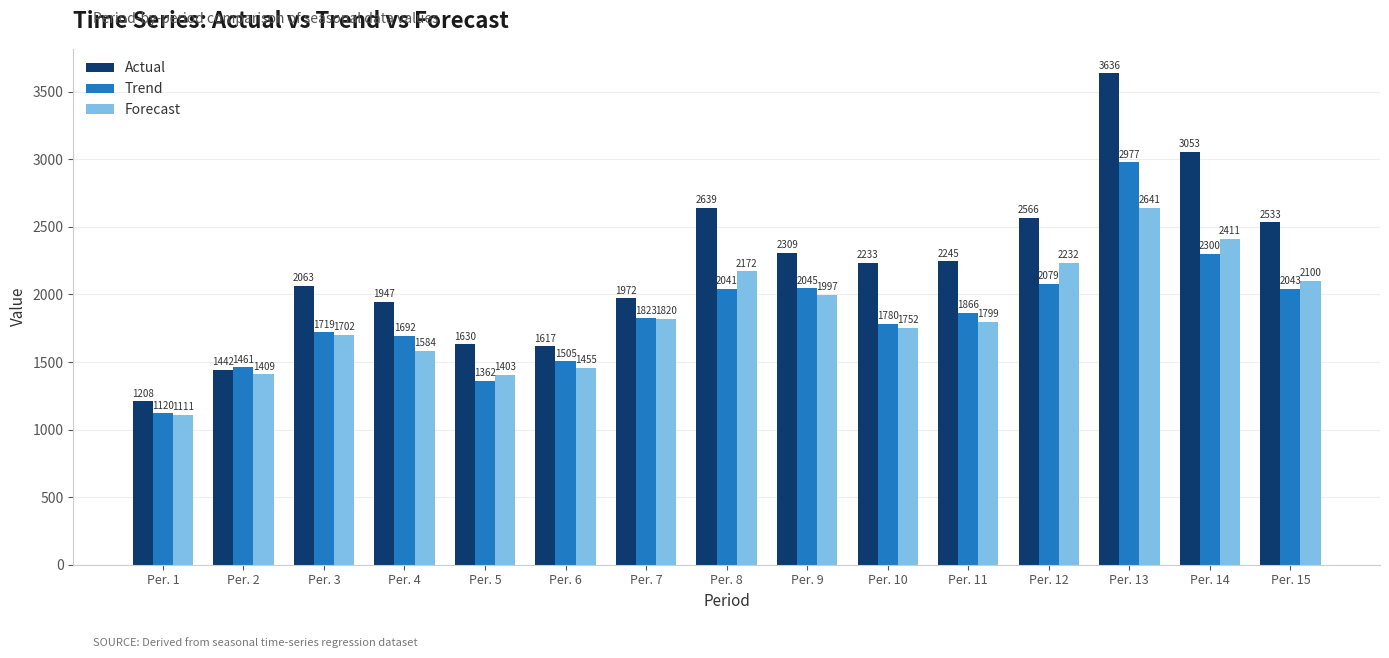

Reading left to right, extract all data points from this chart.

Actual: 1208	1442	2063	1947	1630	1617	1972	2639	2309	2233	2245	2566	3636	3053	2533
Trend: 1120	1461	1719	1692	1362	1505	1823	2041	2045	1780	1866	2079	2977	2300	2043
Forecast: 1111	1409	1702	1584	1403	1455	1820	2172	1997	1752	1799	2232	2641	2411	2100